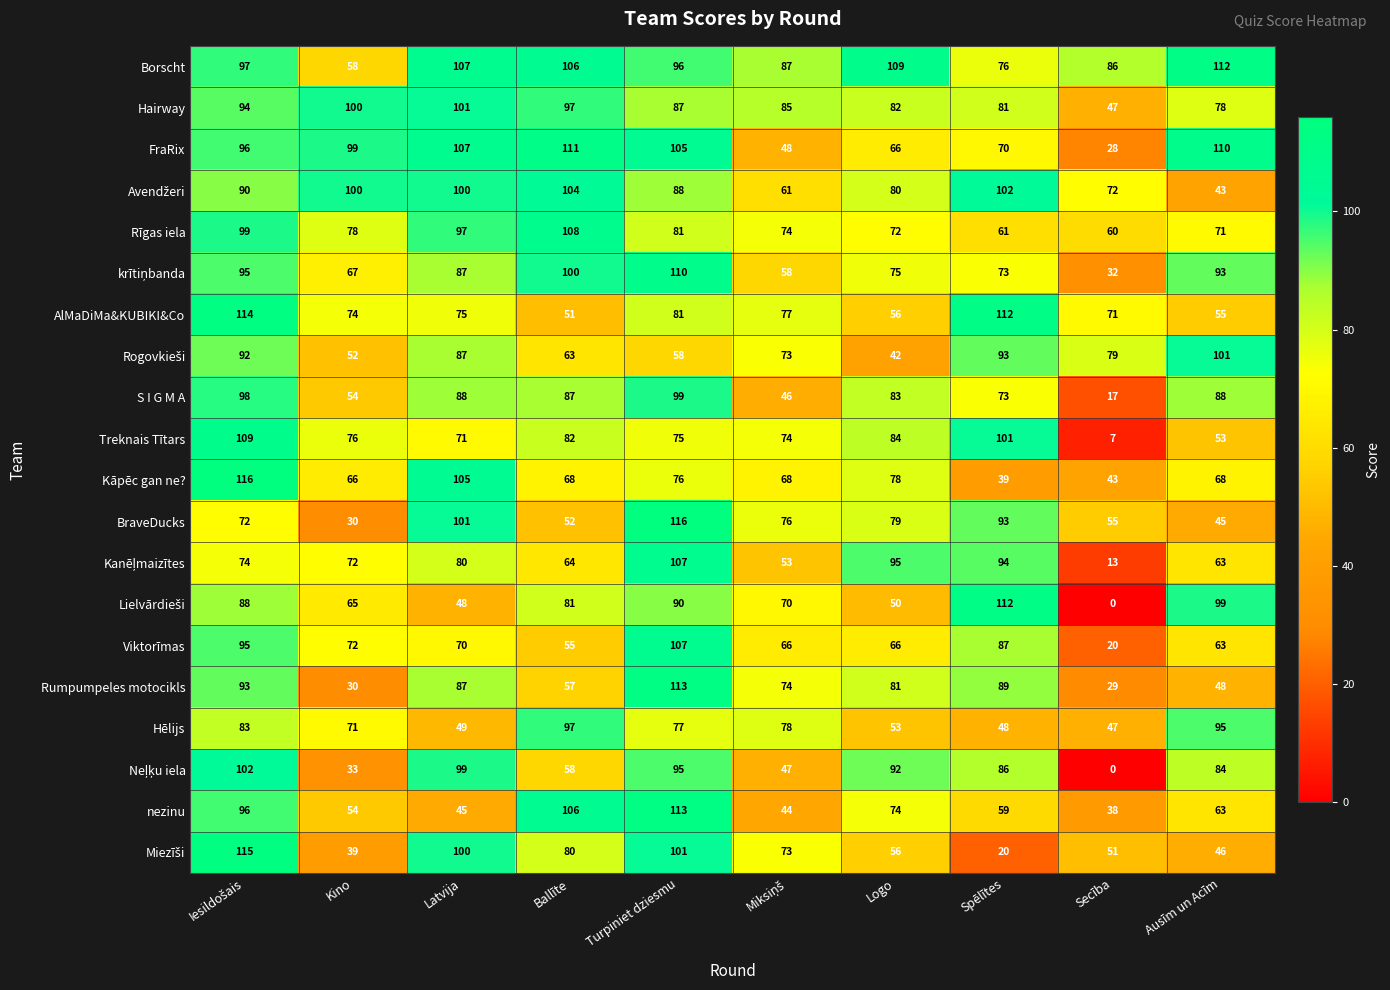

At how many categories does at least one series exceed 15?

10